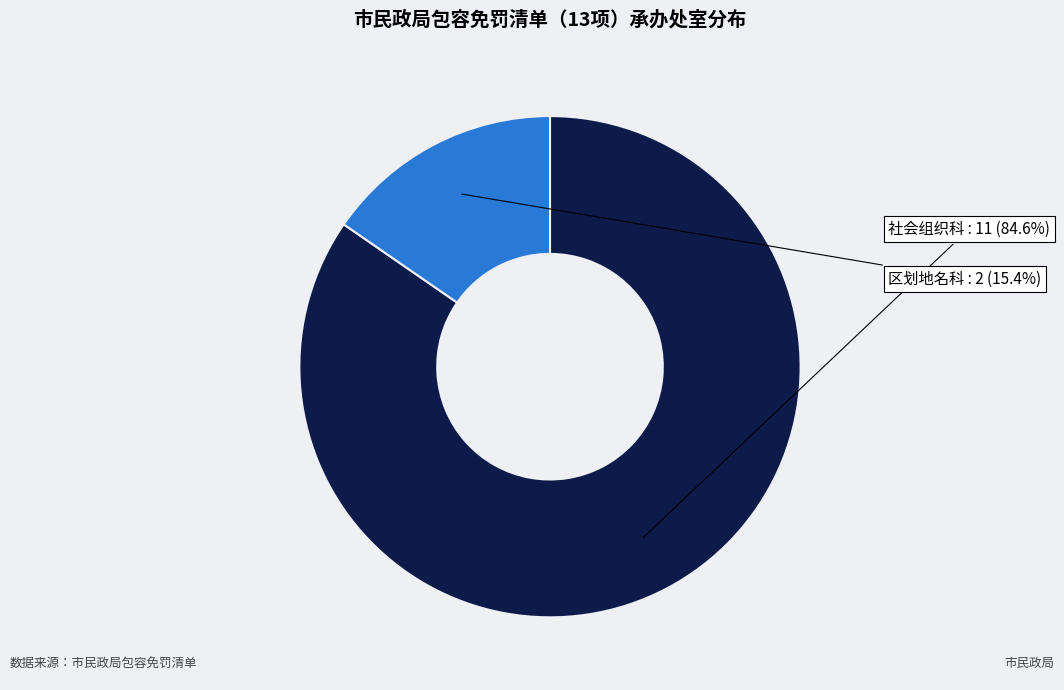

What percentage is the 社会组织科 slice, to the nearest percent?

85%